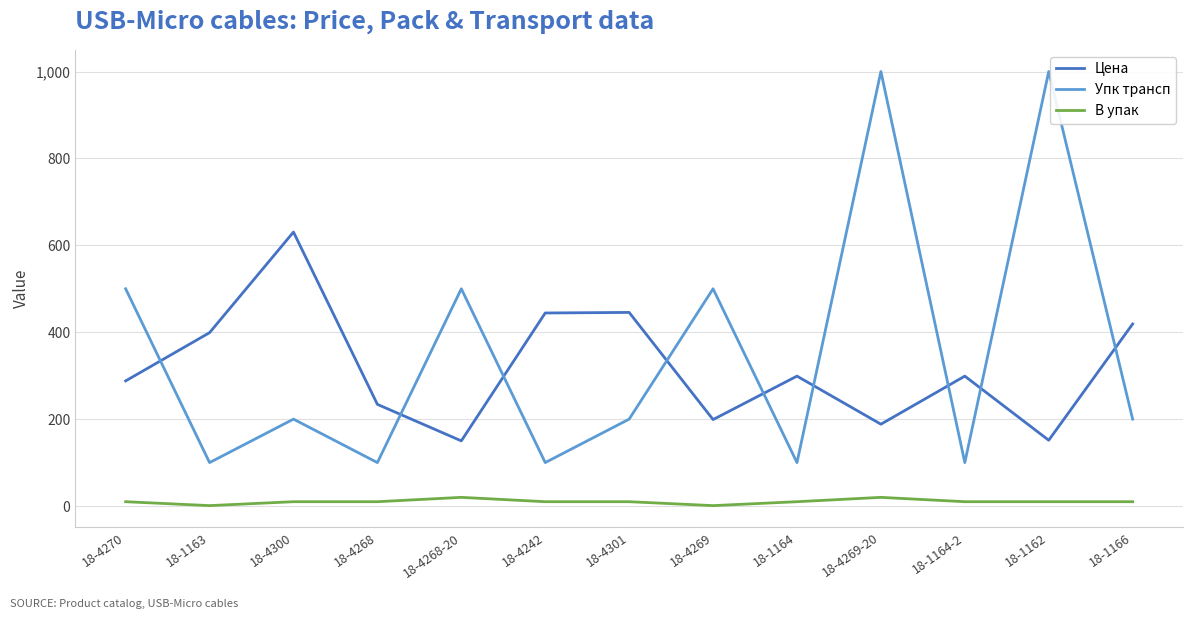

What is the total value across all series at 18-1164?

409.0